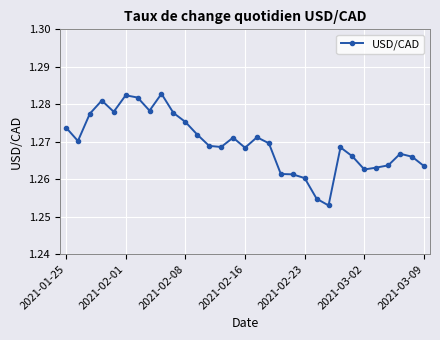

True or false: there are more than 0 points higher than both neighbors.

True